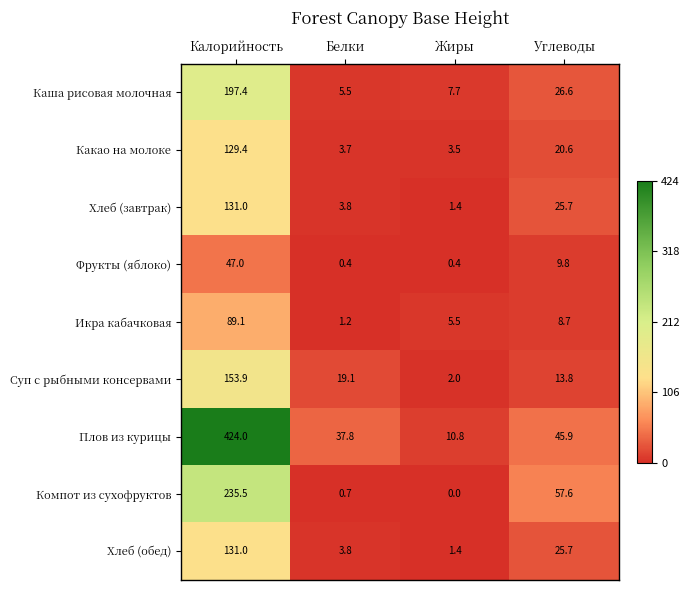

What is the average value of the Какао на молоке series?

39.3